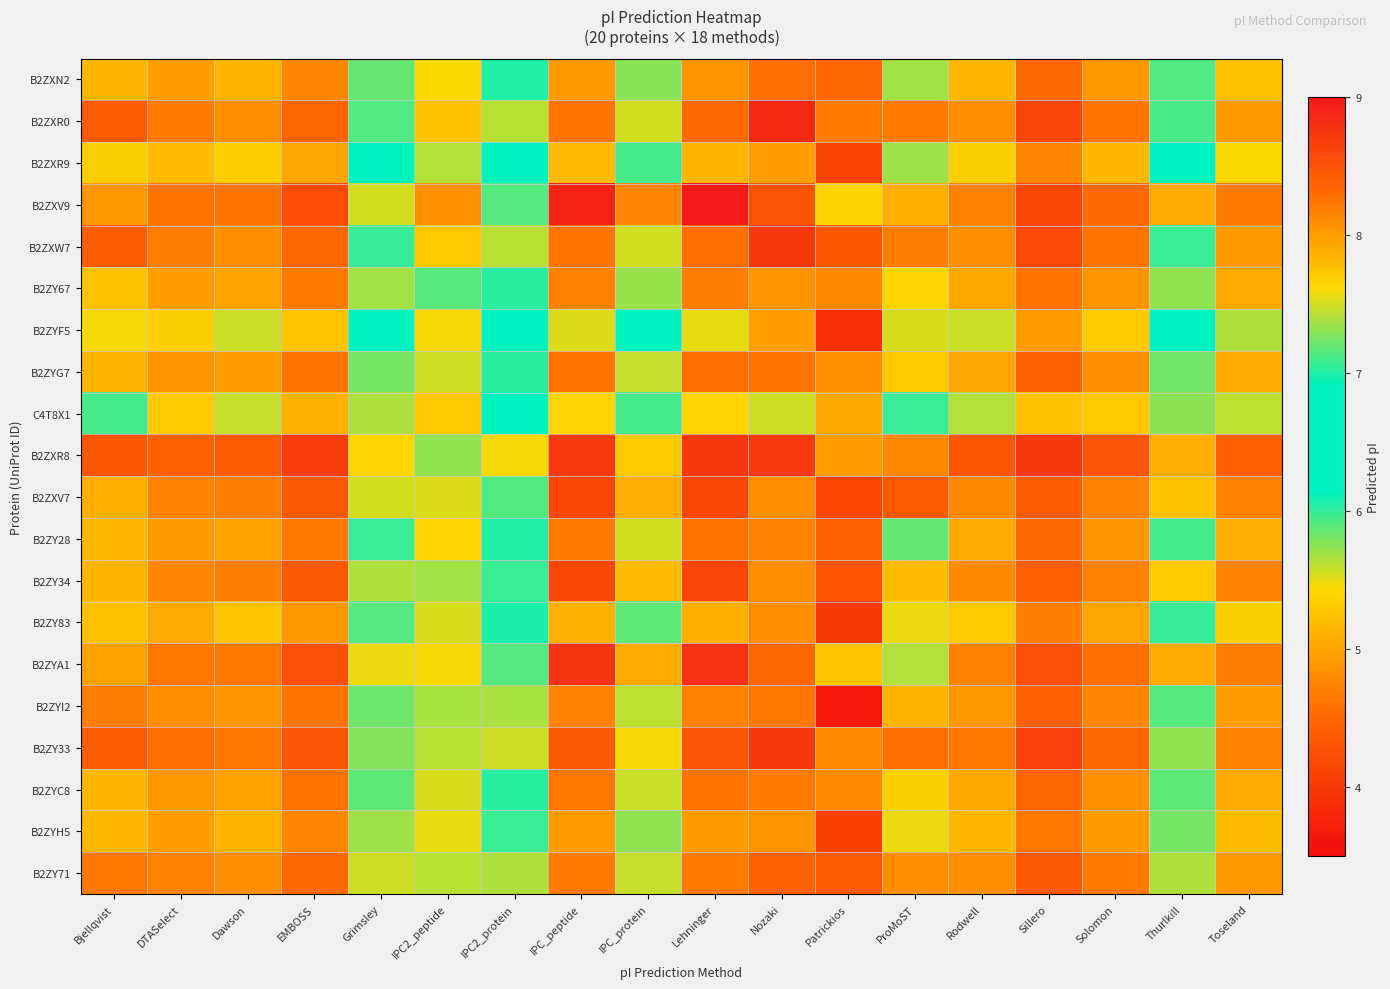

What is the total value across all series at ProMoST?

154.9